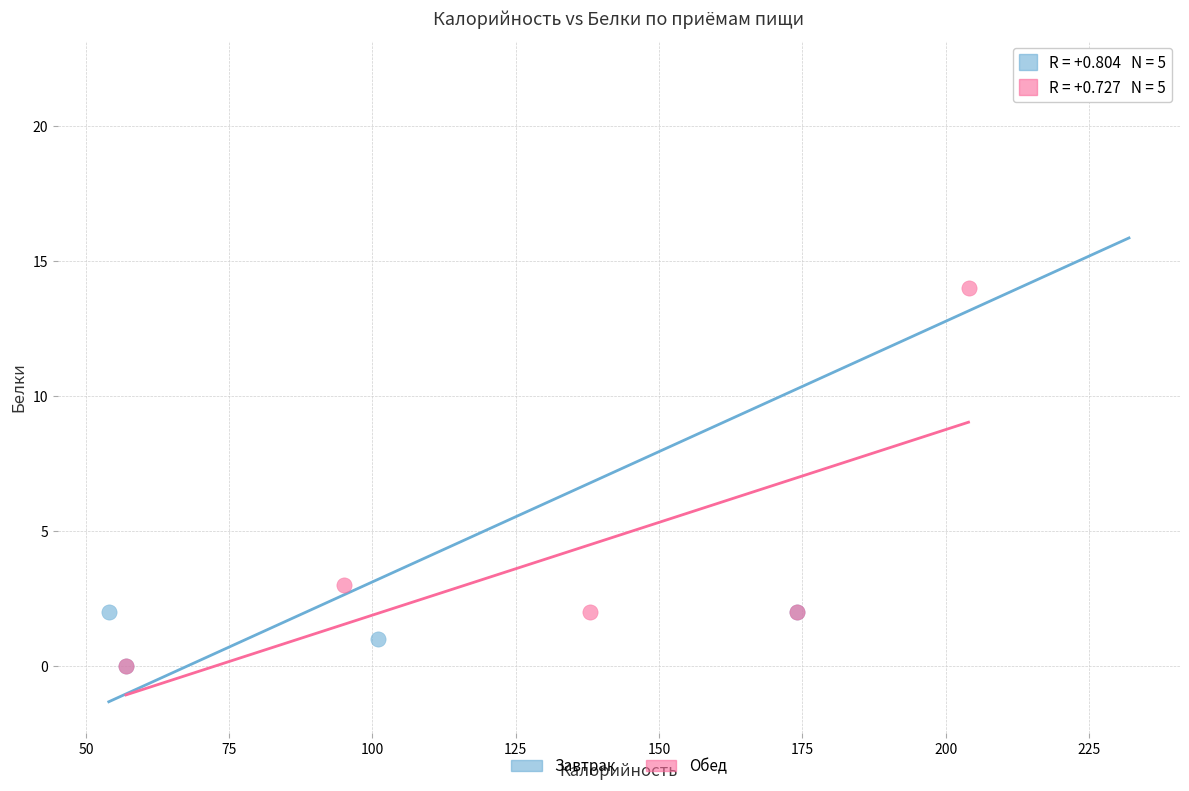

Which series has the largest Y range (max minus min)?

Завтрак